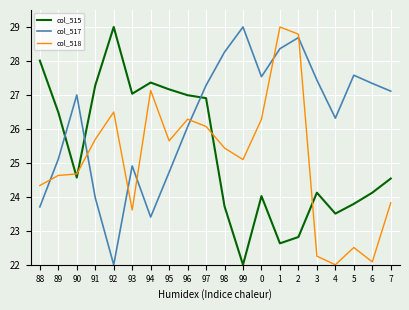

What is the difference between the col_517 values at 88 and 99?

5.3